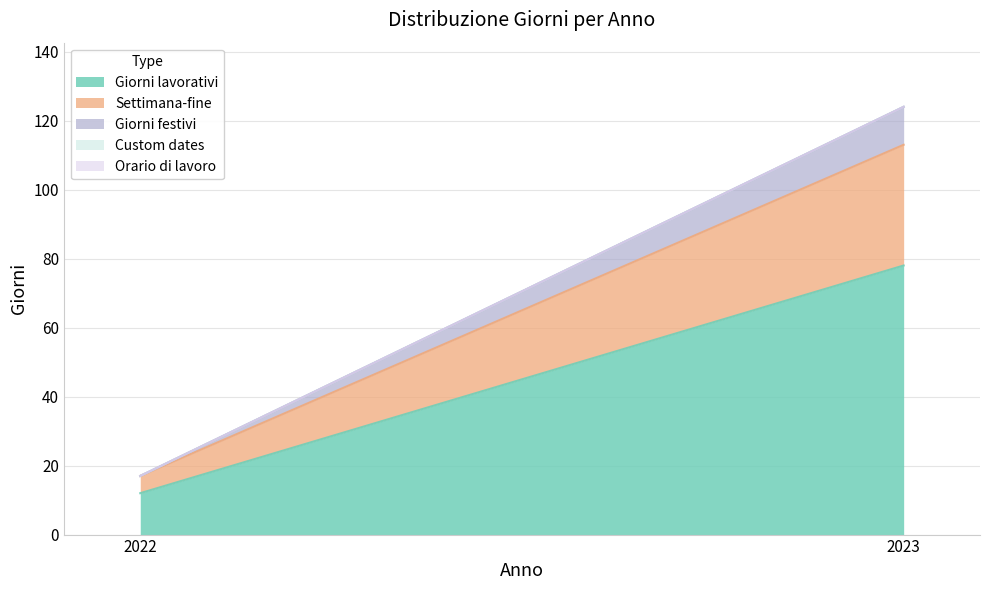

At which label does Custom dates reach its peak?

2022